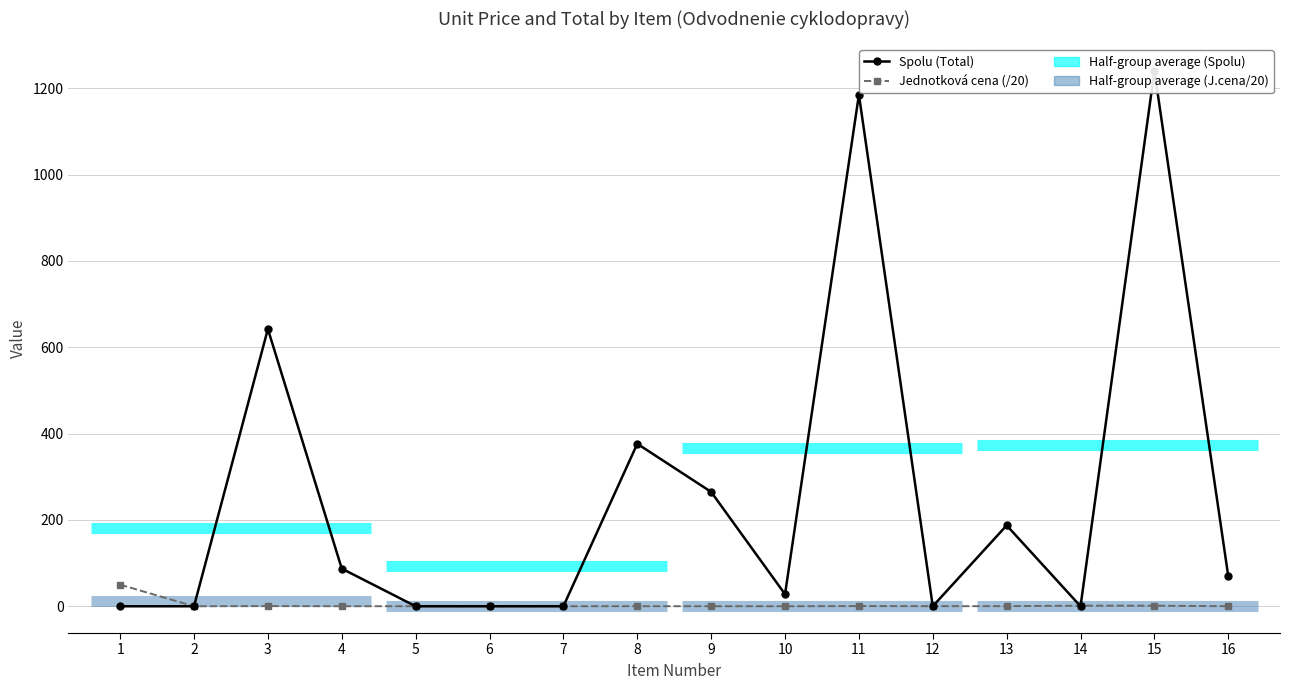

How many interior local peaks does the Jednotková cena (/20) series have?

5